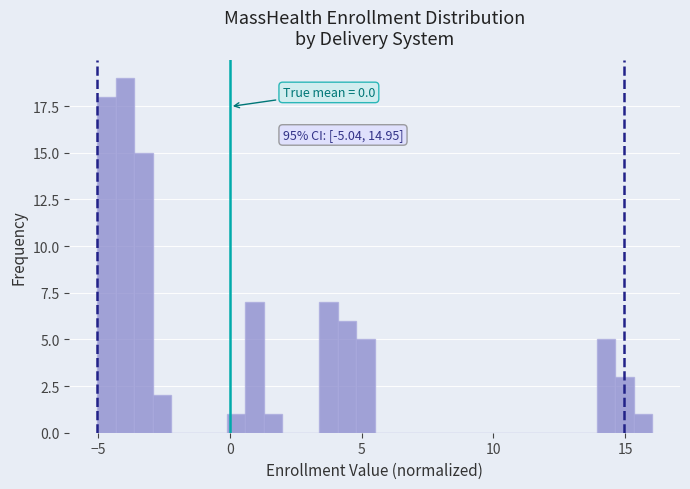

Read against the x-axis, roughly where is the centre of the tallest bar?

-4.0